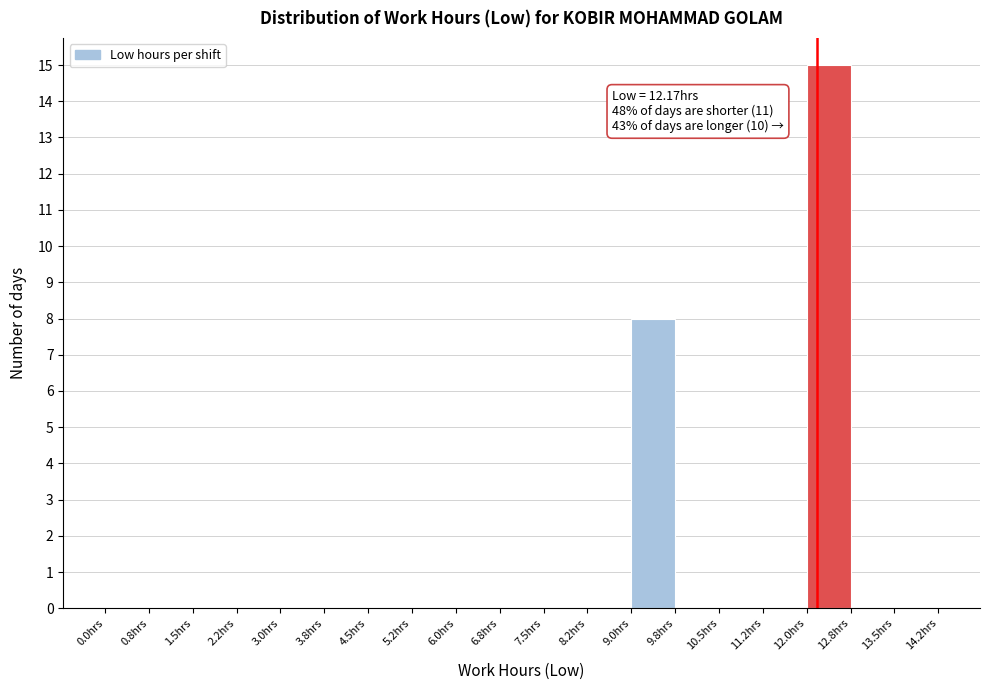

Over which range of the x-axis is the bar tallest?

12.00 to 12.75